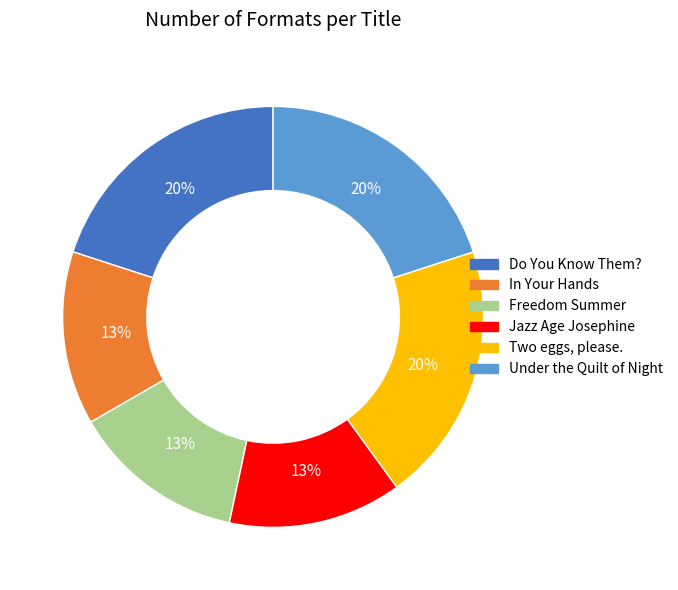

Do Freedom Summer and Under the Quilt of Night together represent more than half of the pie?

No